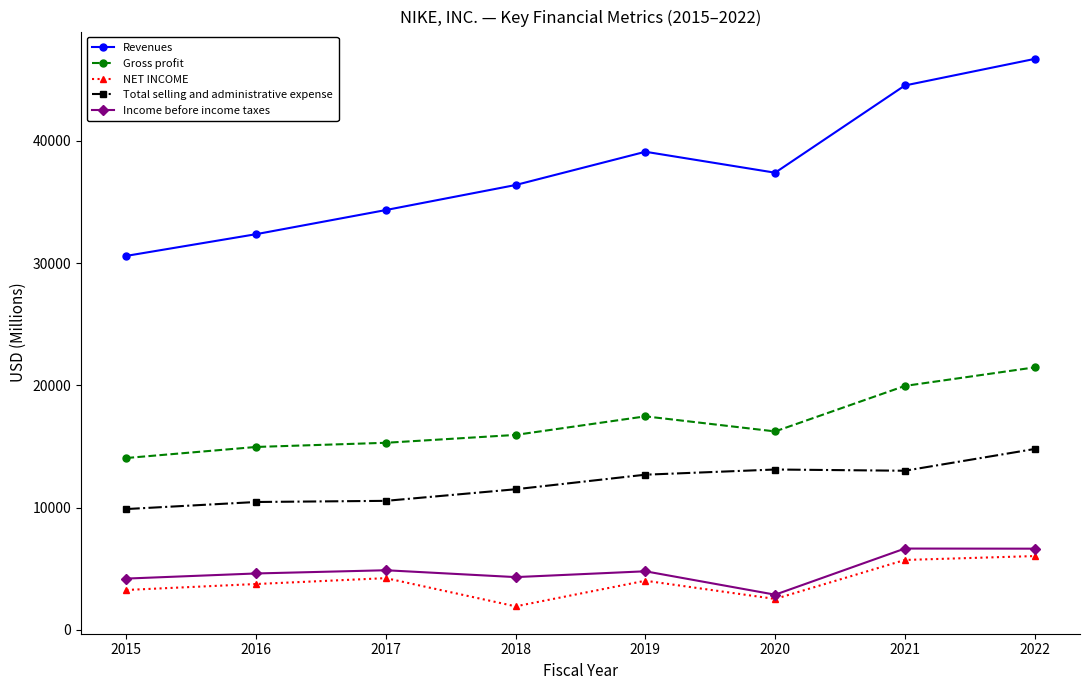

What is the total value across all series at 2018?

70122